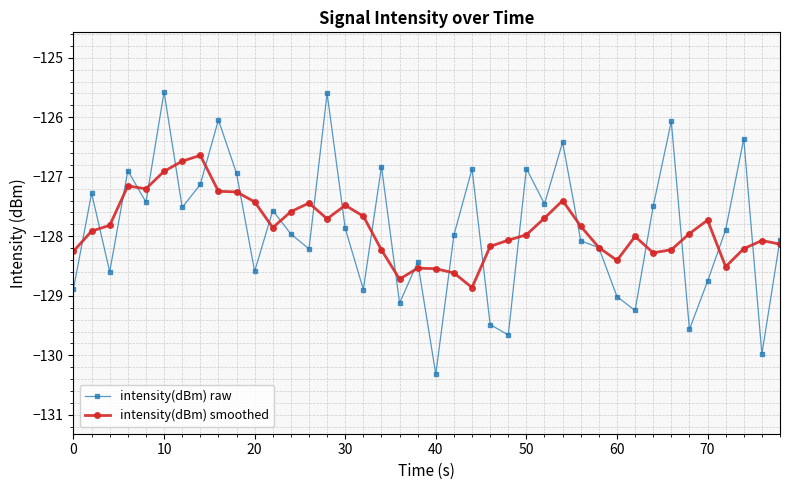

What is the value of the intensity(dBm) smoothed point at the 22nd from the left?

-128.6